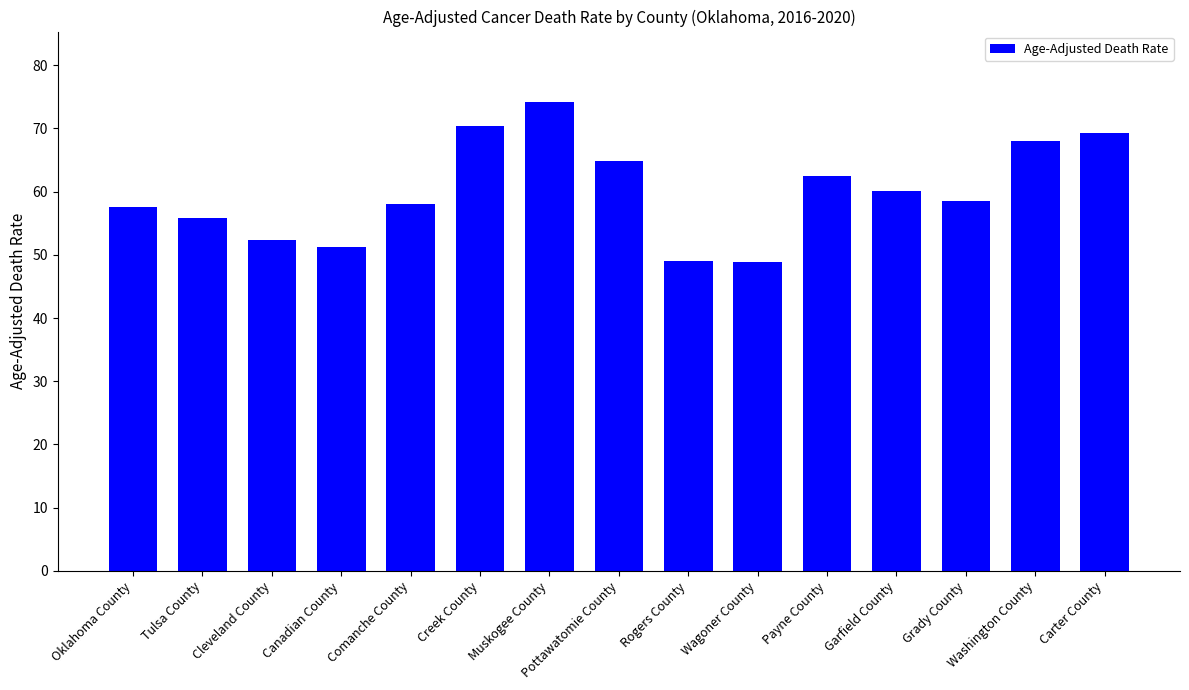

Is it true that the value at Comanche County is 97.0?

False